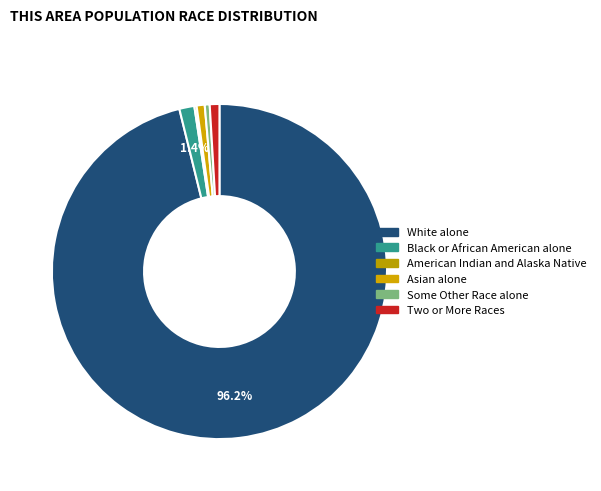

Does Two or More Races account for over 50% of the chart?

No